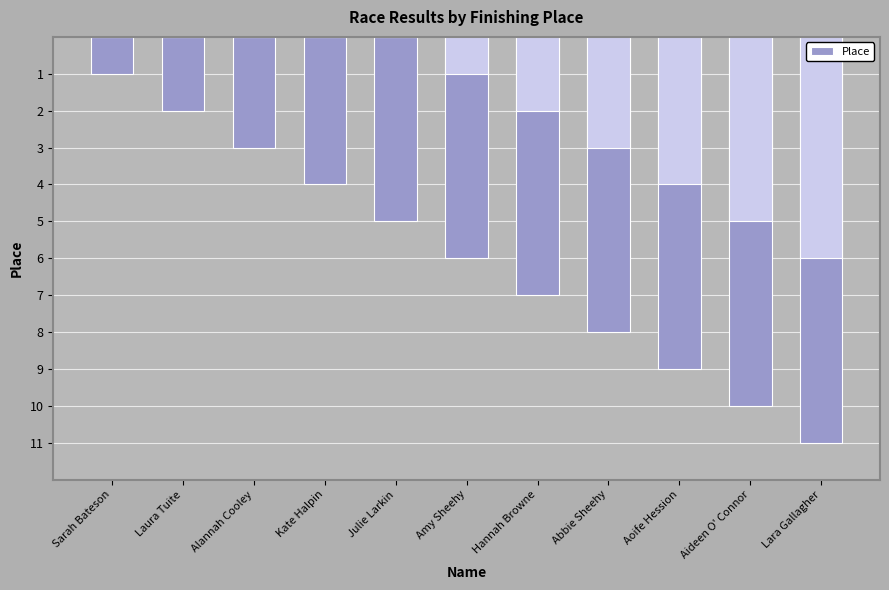

What is the greatest value displayed?

11